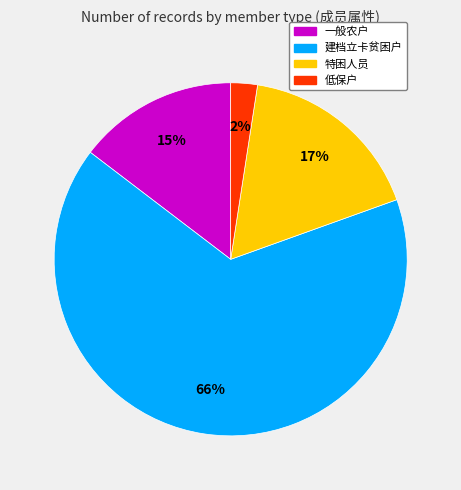

To the nearest percent, what is the difference between the 一般农户 and 建档立卡贫困户 slice percentages?

51%